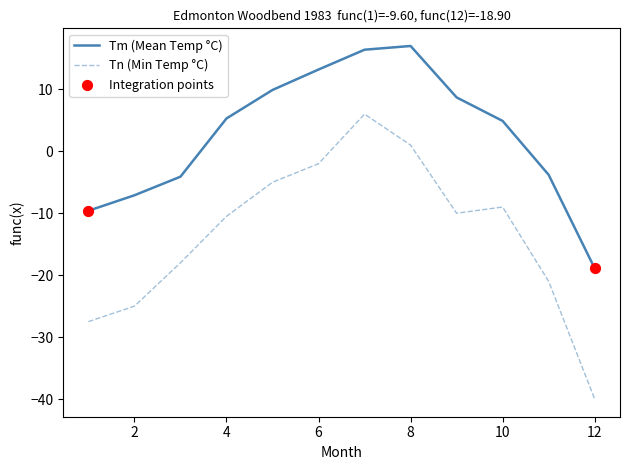

List the series in order of their overall mean, highest first.

Tm (Mean Temp °C), Tn (Min Temp °C)